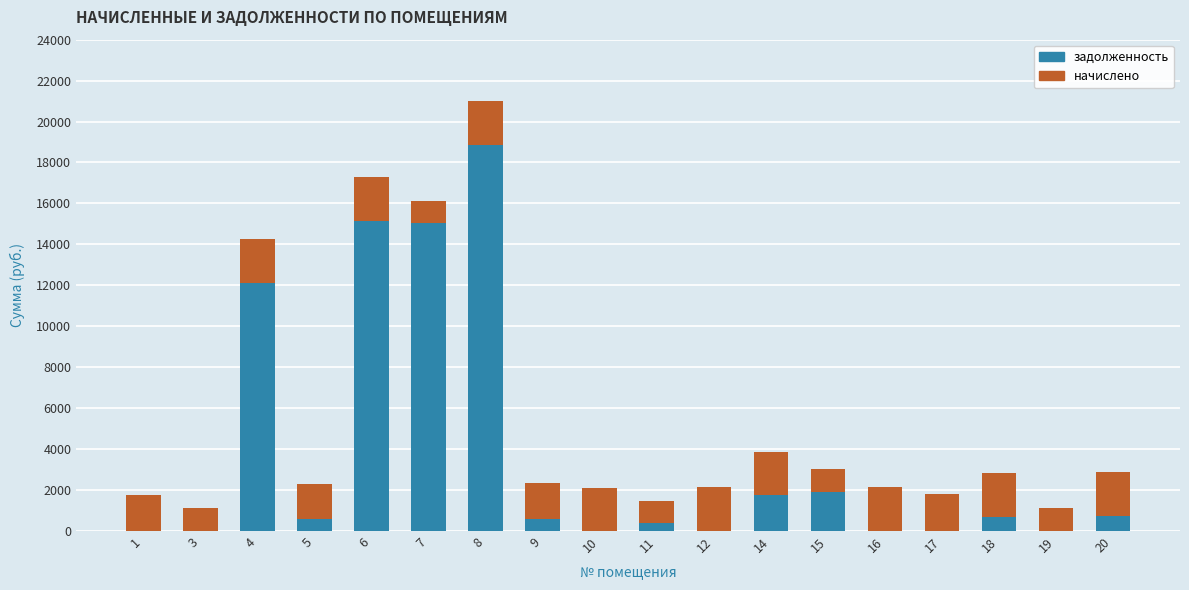

What is the total value across all series at 18?

2807.0